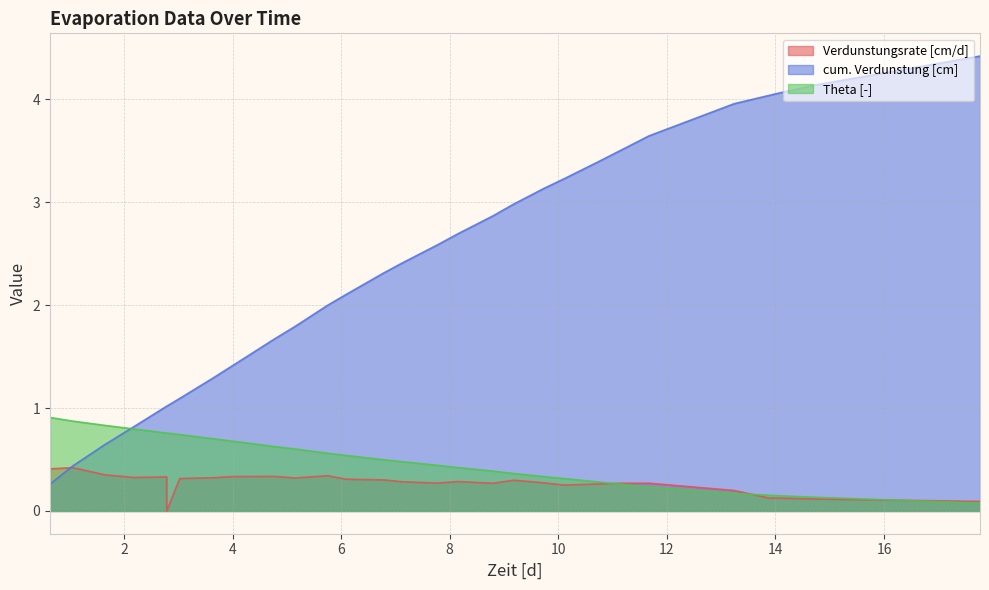

After their last crossing, which series has the higher values: cum. Verdunstung [cm] or Theta [-]?

cum. Verdunstung [cm]